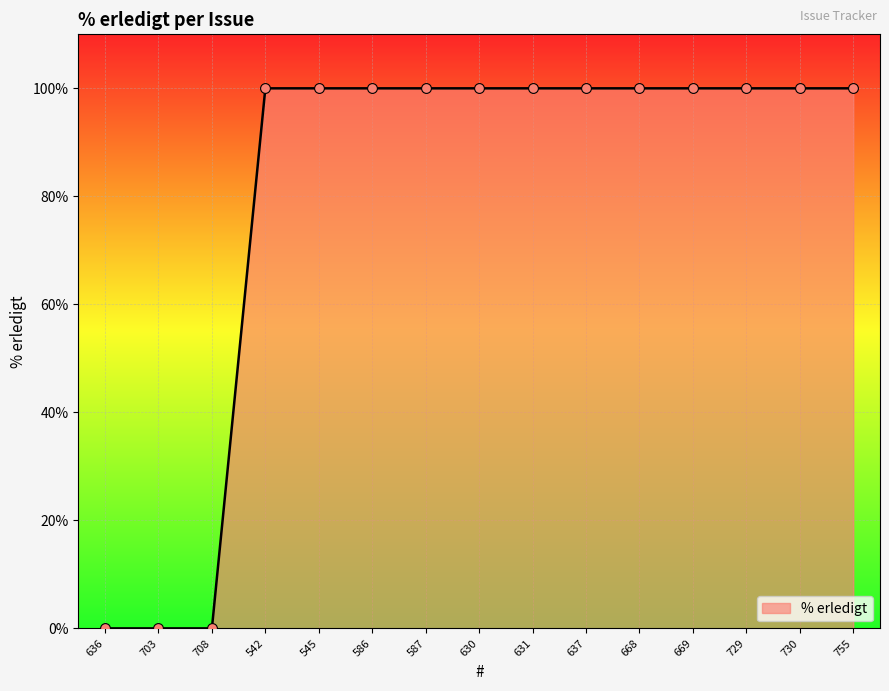

What is the change in value from 708 to 630?

+100